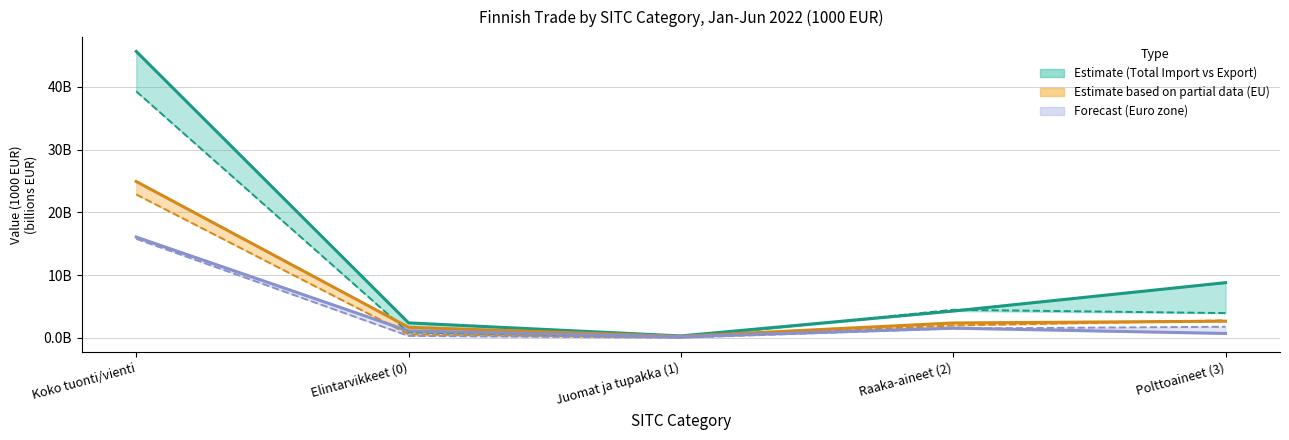

Which series has the widest spread of values?

Tuonti (Total)